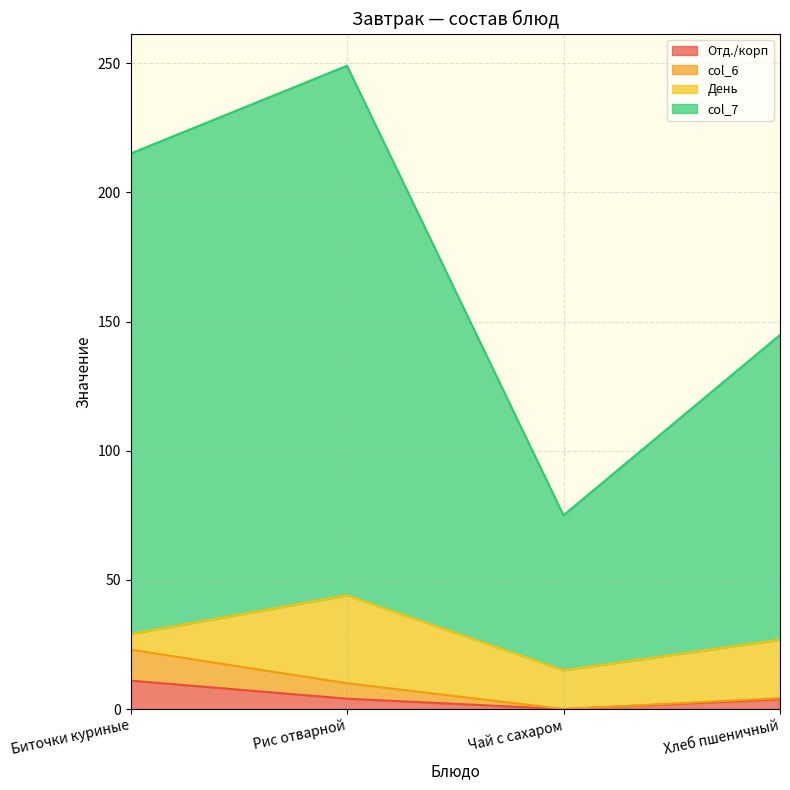

True or false: Отд./корп has a value of 4.0 at Рис отварной.

True